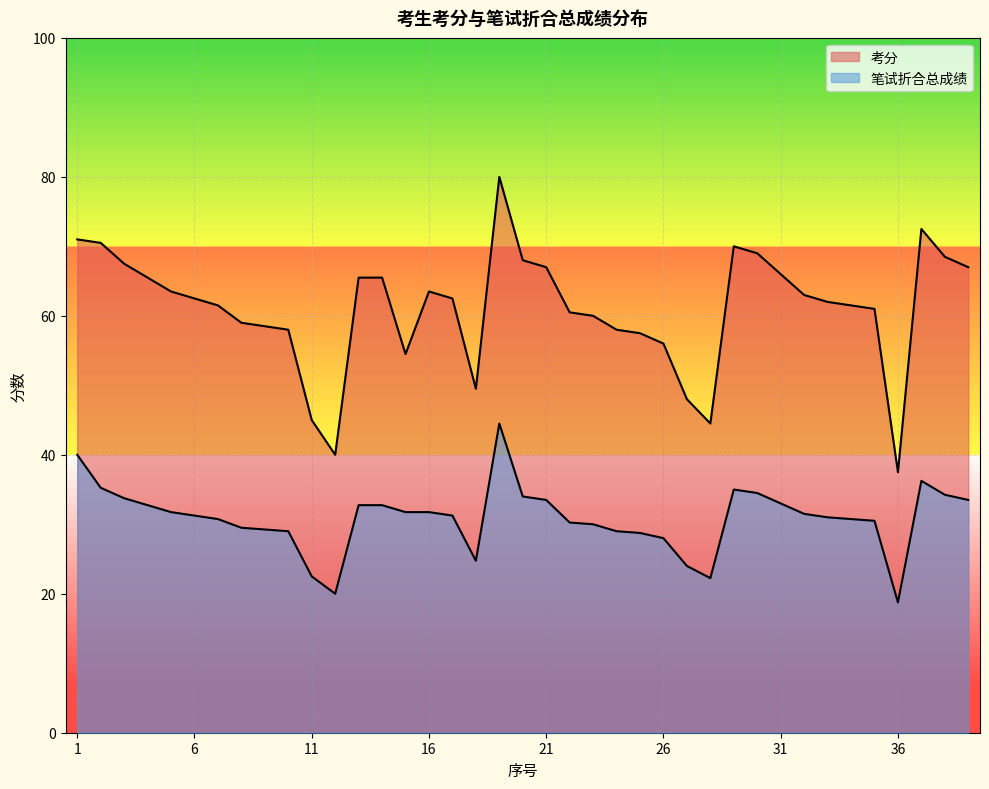

What are all the series names shown in the legend?

考分, 笔试折合总成绩